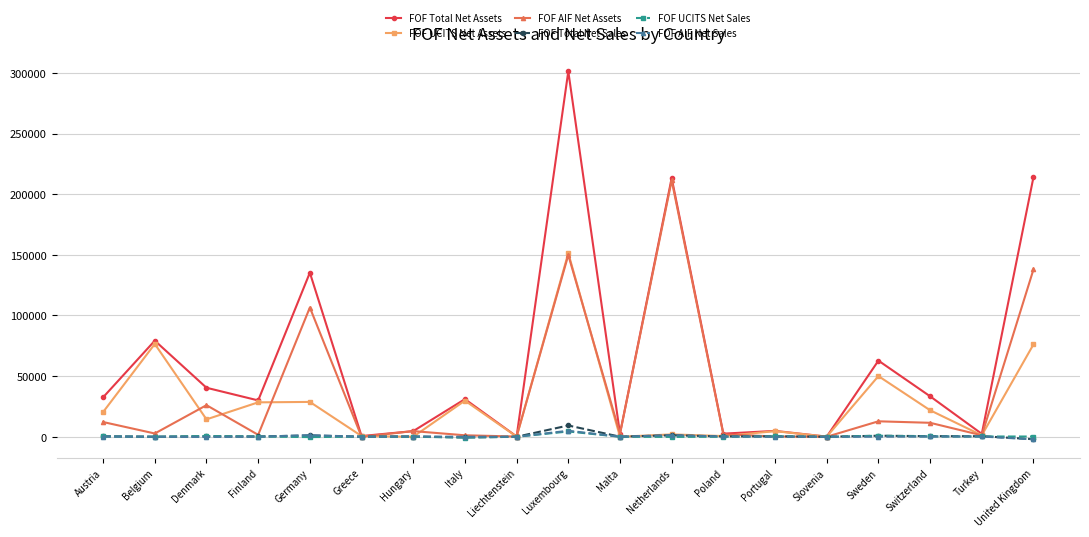

At which label does FOF AIF Net Sales first exceed 35?

Austria